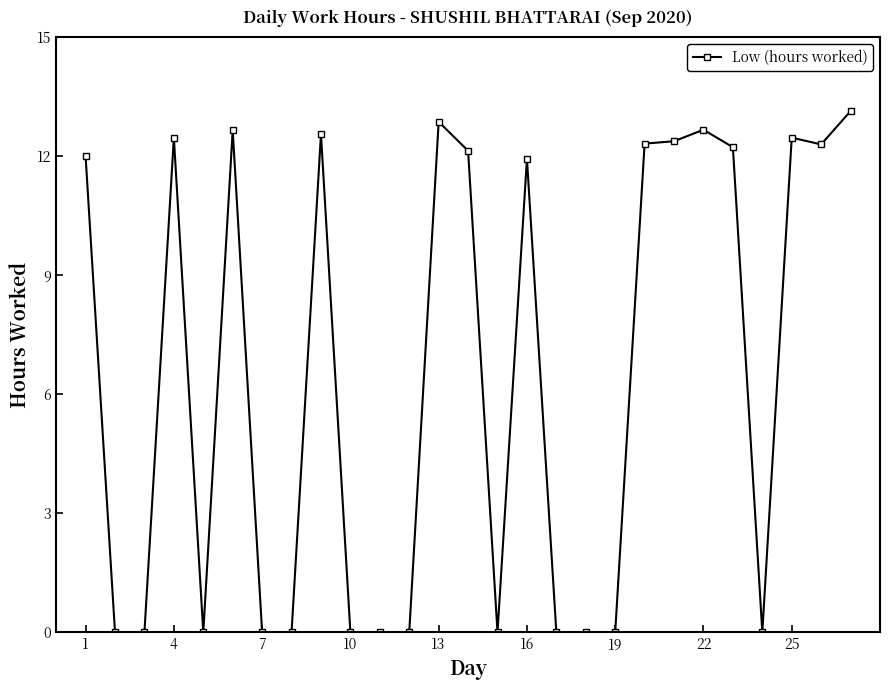

What is the greatest value displayed?

13.1